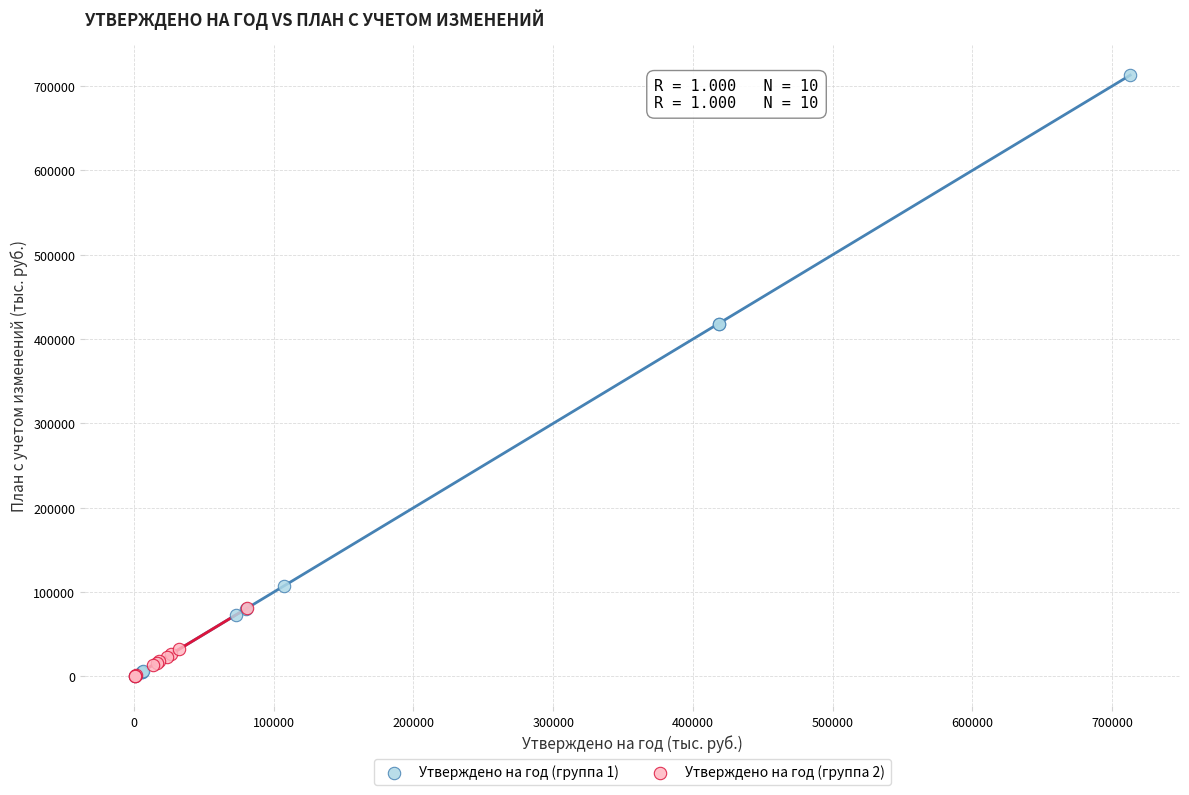

Which series contains the highest Y value?

Утверждено на год (группа 1)